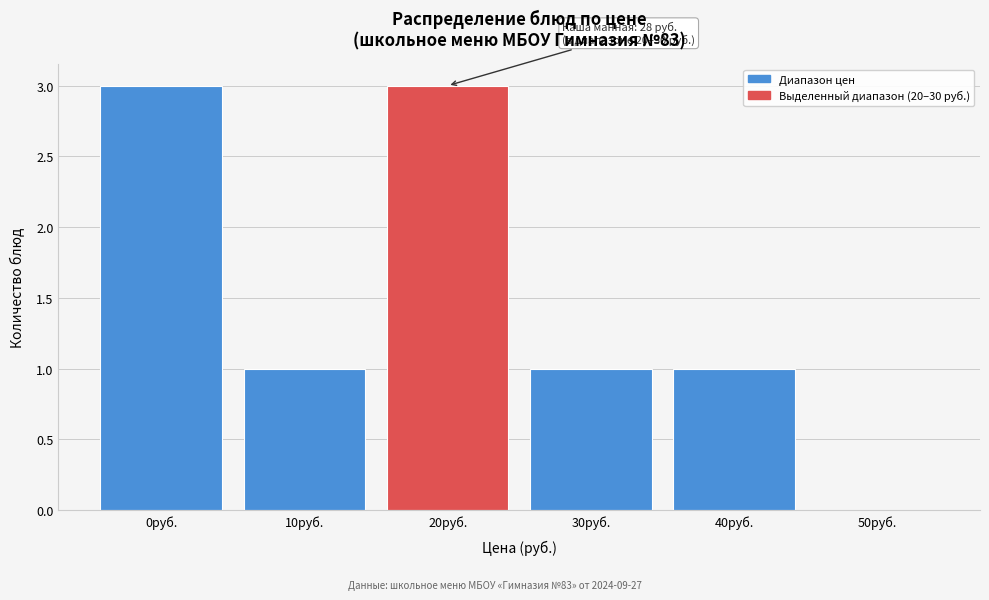

Reading left to right, what are all the values shown in this chart?

0руб.=3	10руб.=1	20руб.=3	30руб.=1	40руб.=1	50руб.=0